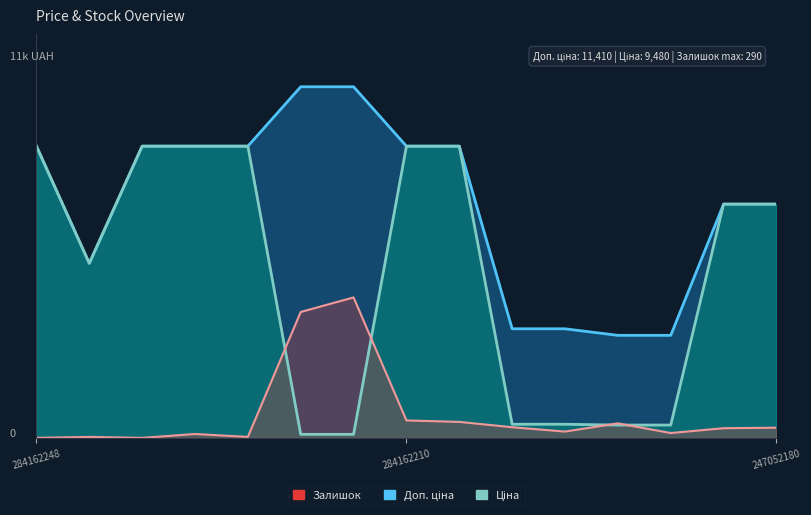

How many values in the Ціна series exceed 7596?

8